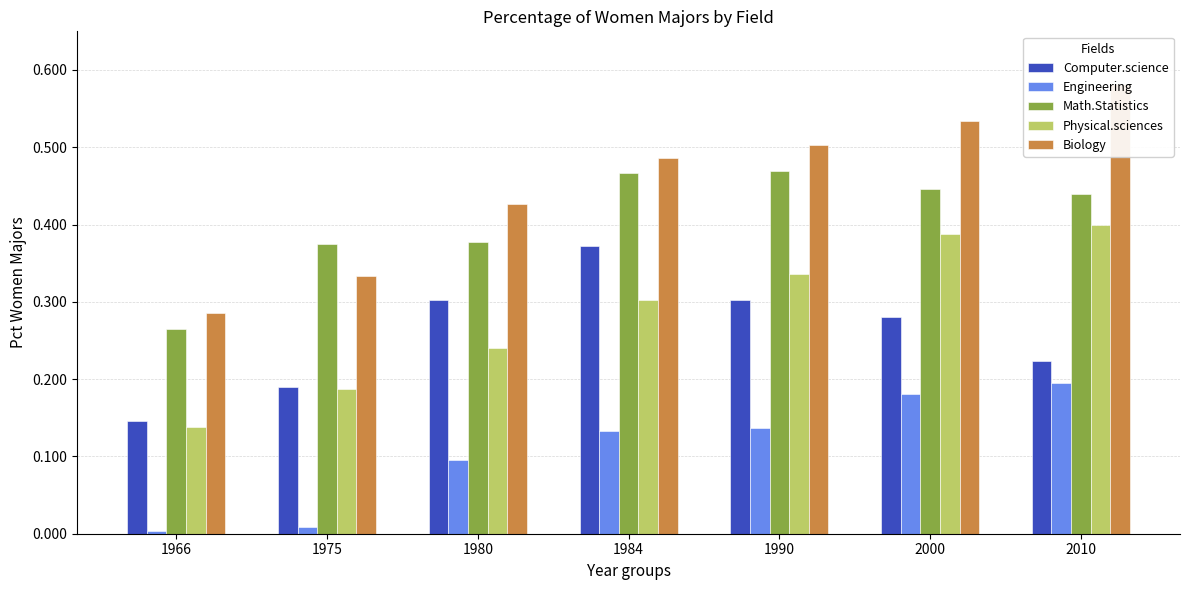

Reading right to left, extract all data points from this chart.

Computer.science: 0.2	0.3	0.3	0.4	0.3	0.2	0.1
Engineering: 0.2	0.2	0.1	0.1	0.1	0.0	0.0
Math.Statistics: 0.4	0.4	0.5	0.5	0.4	0.4	0.3
Physical.sciences: 0.4	0.4	0.3	0.3	0.2	0.2	0.1
Biology: 0.6	0.5	0.5	0.5	0.4	0.3	0.3